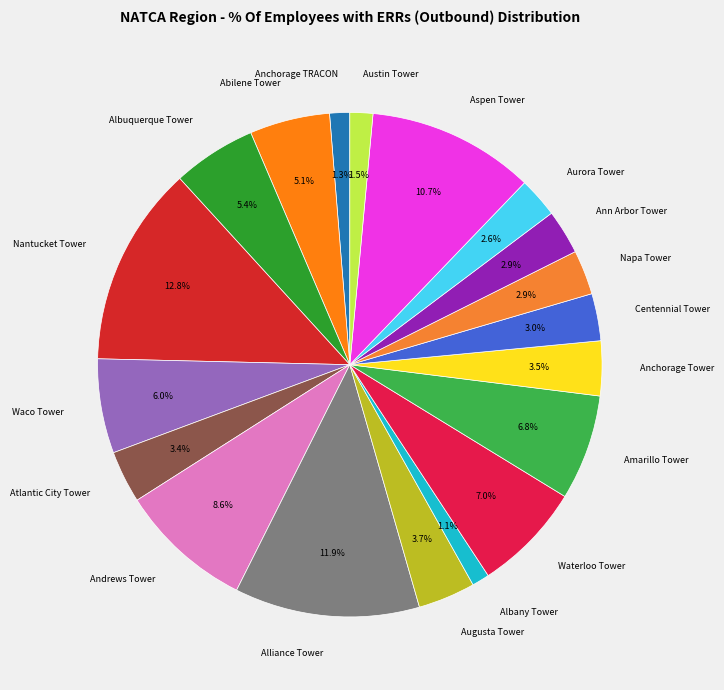

Is it true that Andrews Tower is 1% of the pie?

False